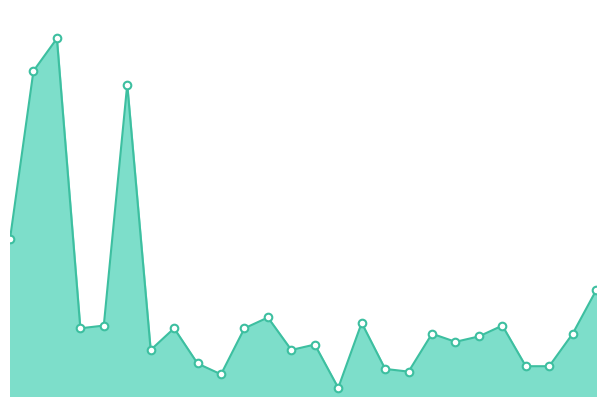

What is the change in value from 25 to 3?

+109